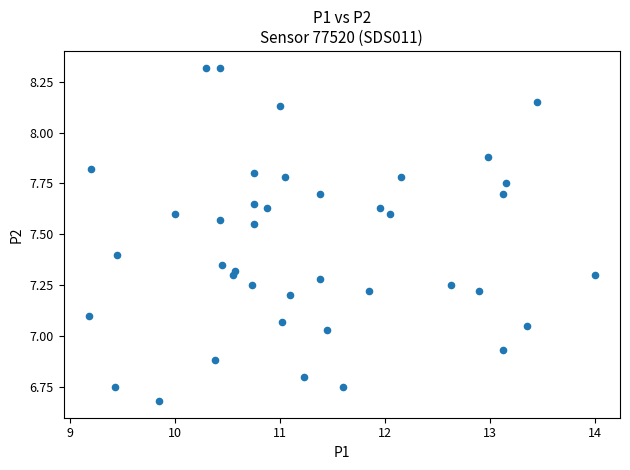

What is the range of X values (max minus min)?

4.8